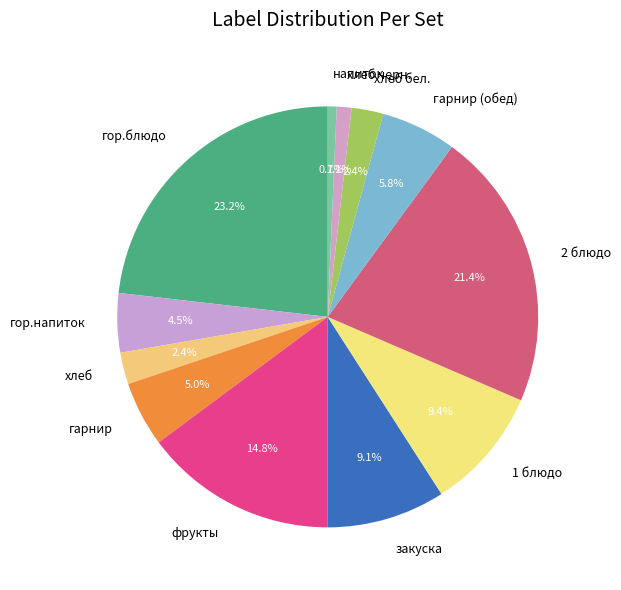

To the nearest percent, what is the combined percentage of гор.блюдо and напиток?

24%